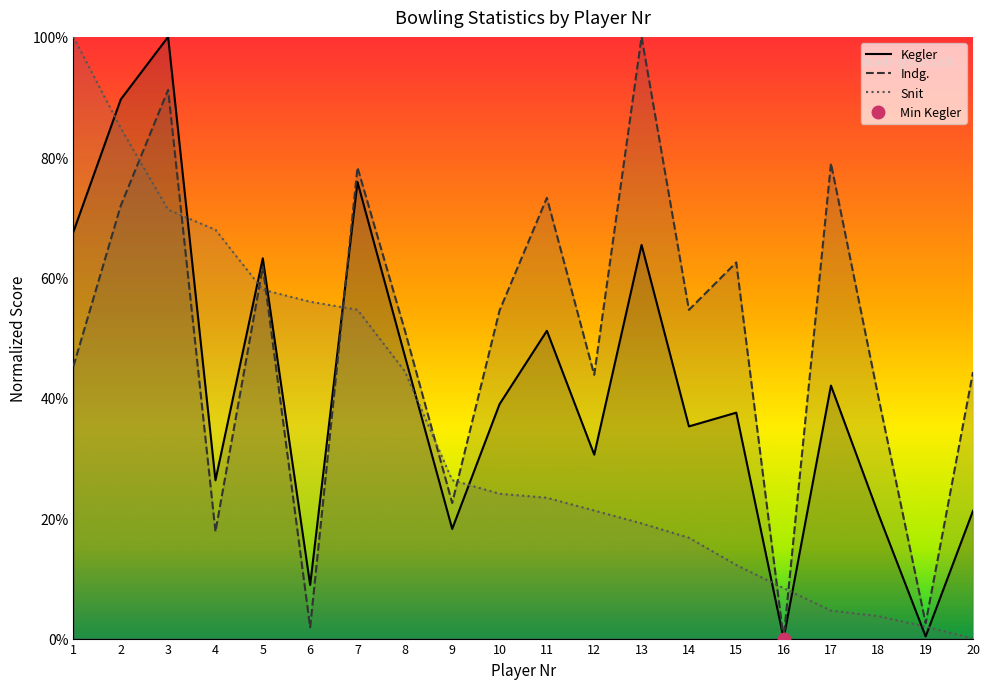

True or false: Kegler has more than 2 interior local peaks.

True